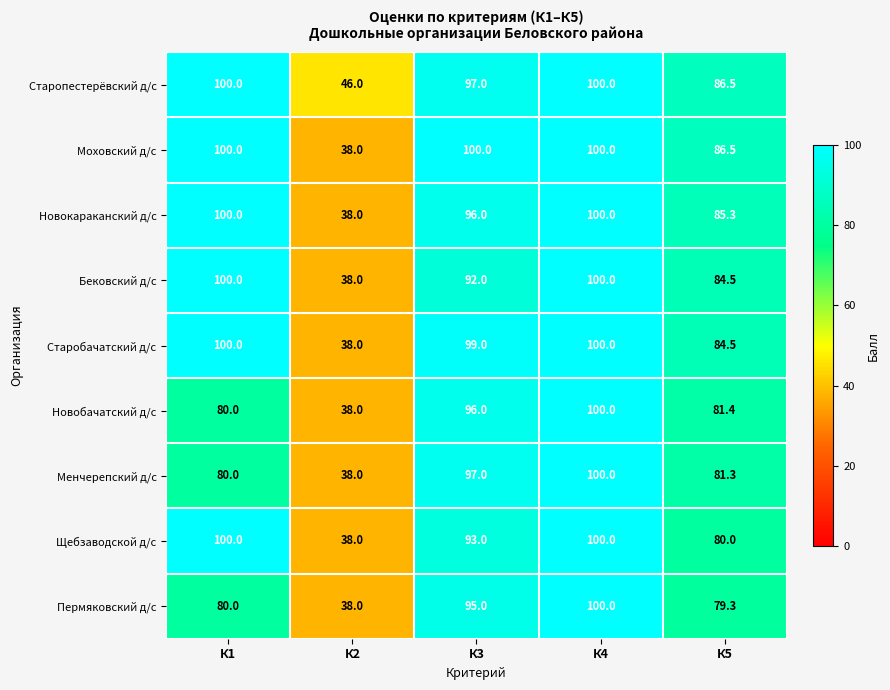

What is the sum of the Старопестерёвский д/с values at К3 and К1?

197.0